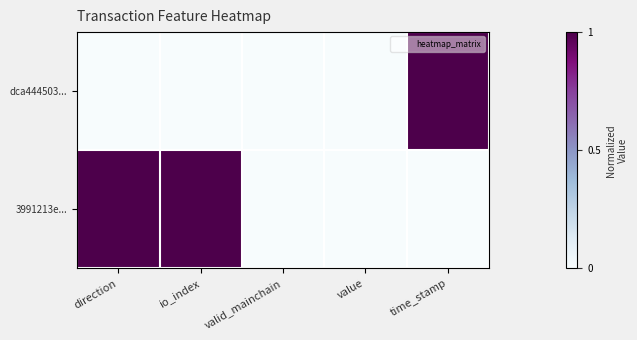

At how many categories does at least one series exceed 0?

3